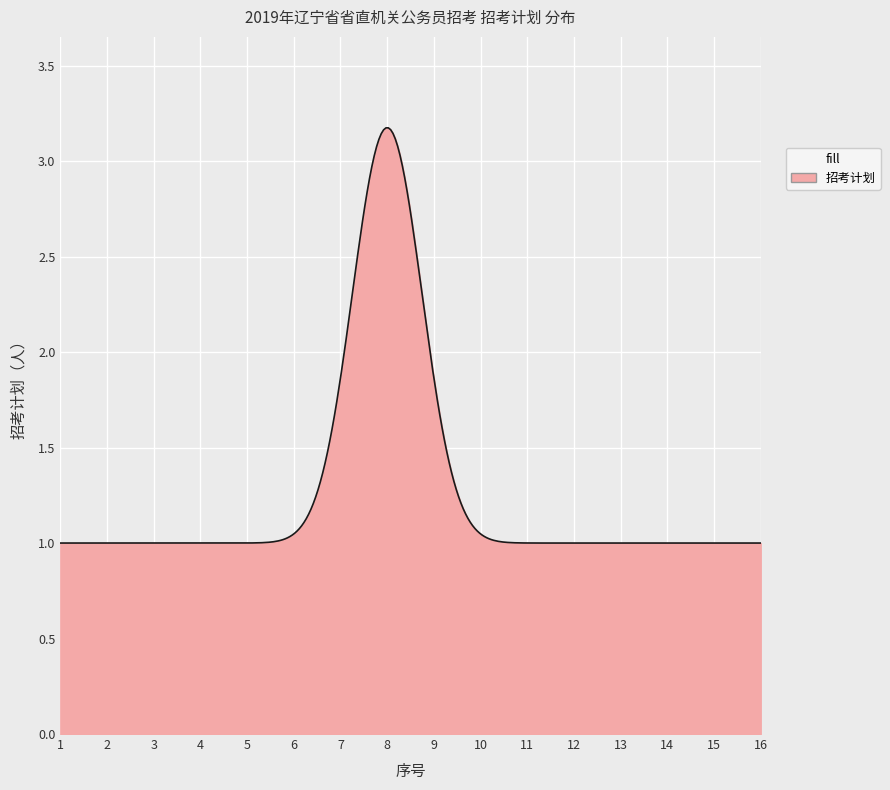

Does the chart have visible grid lines?

Yes